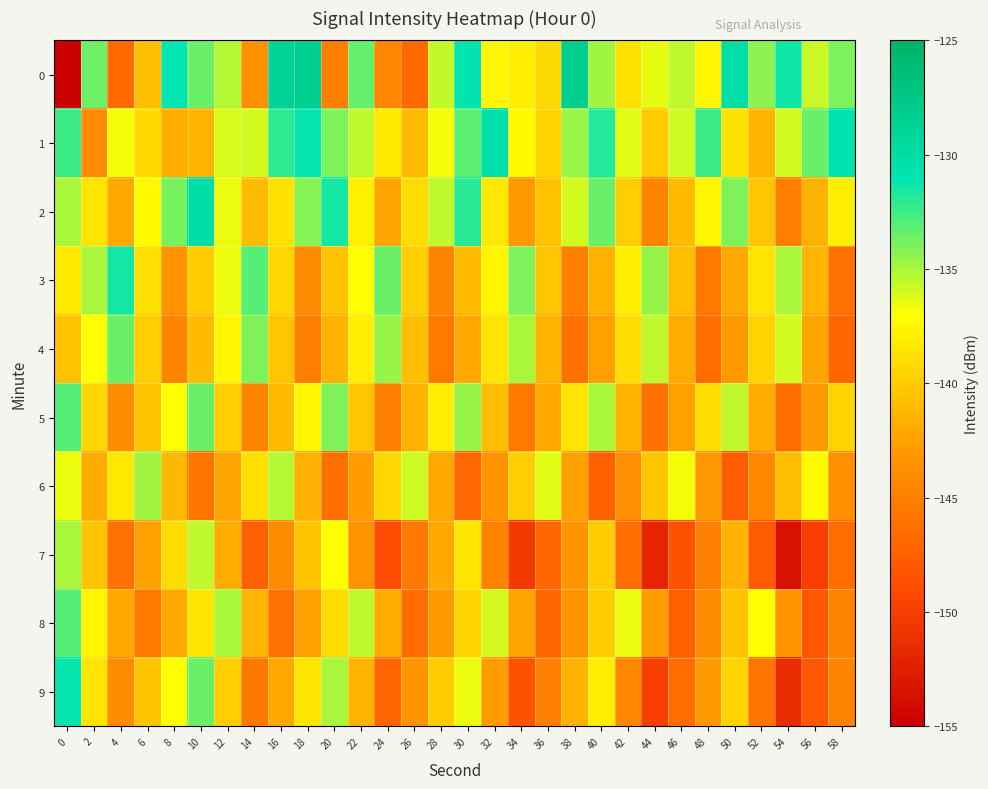

At 4, list the series in order from smallest to largest.

0, 7, 5, 9, 2, 8, 6, 1, 4, 3